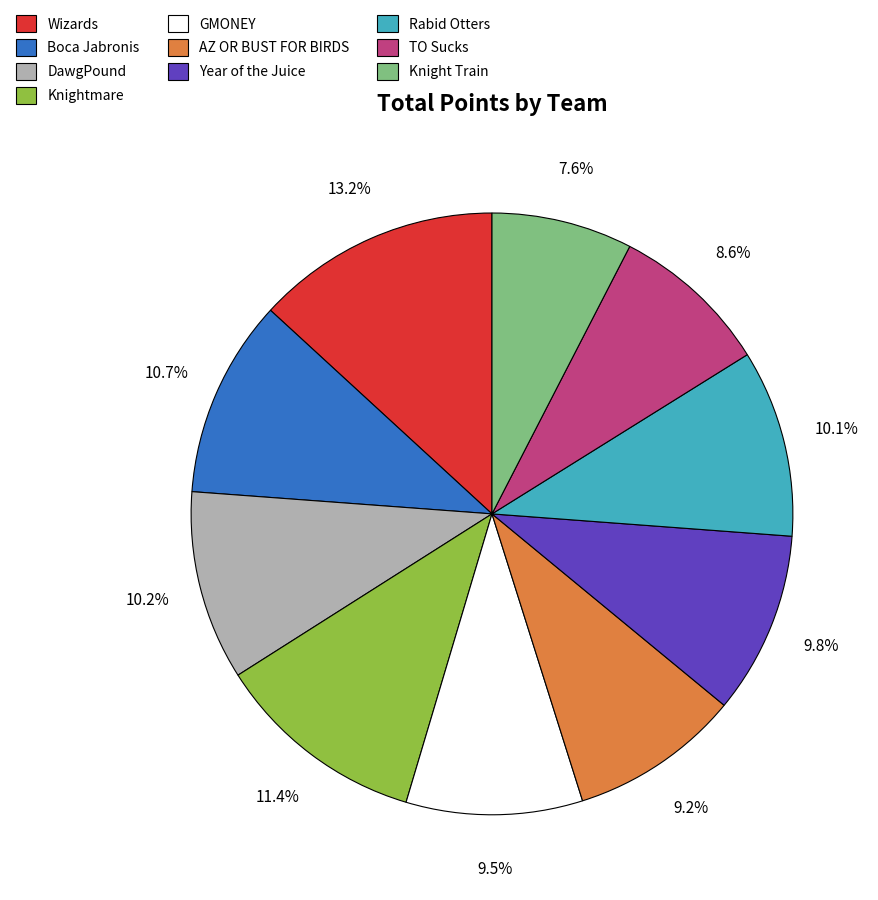

What is the largest slice in the pie chart?

Wizards